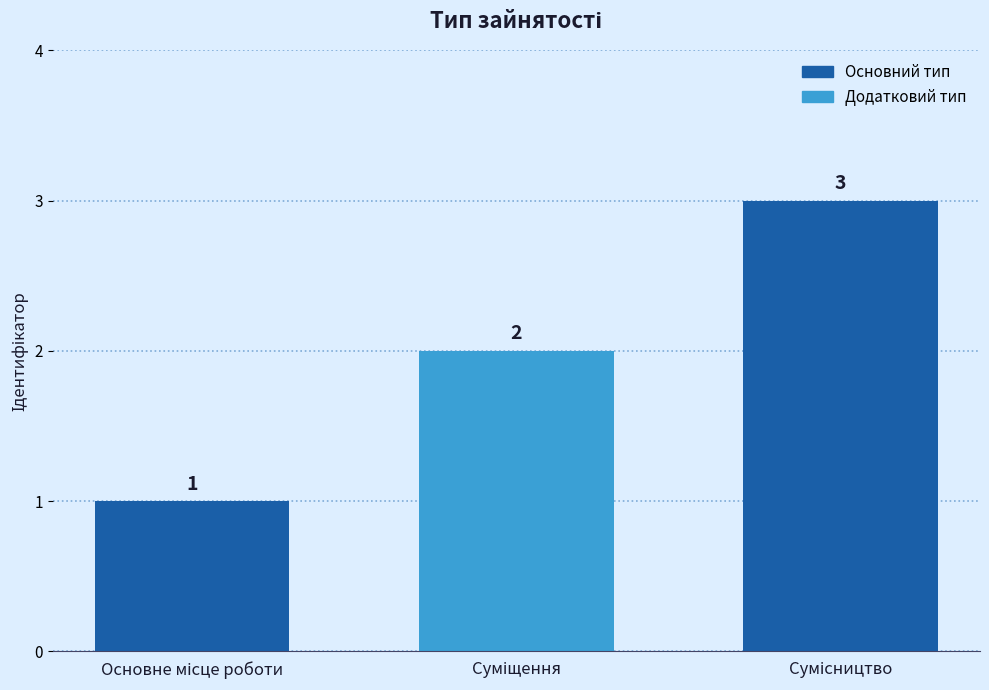

What is the sum of all values?

6